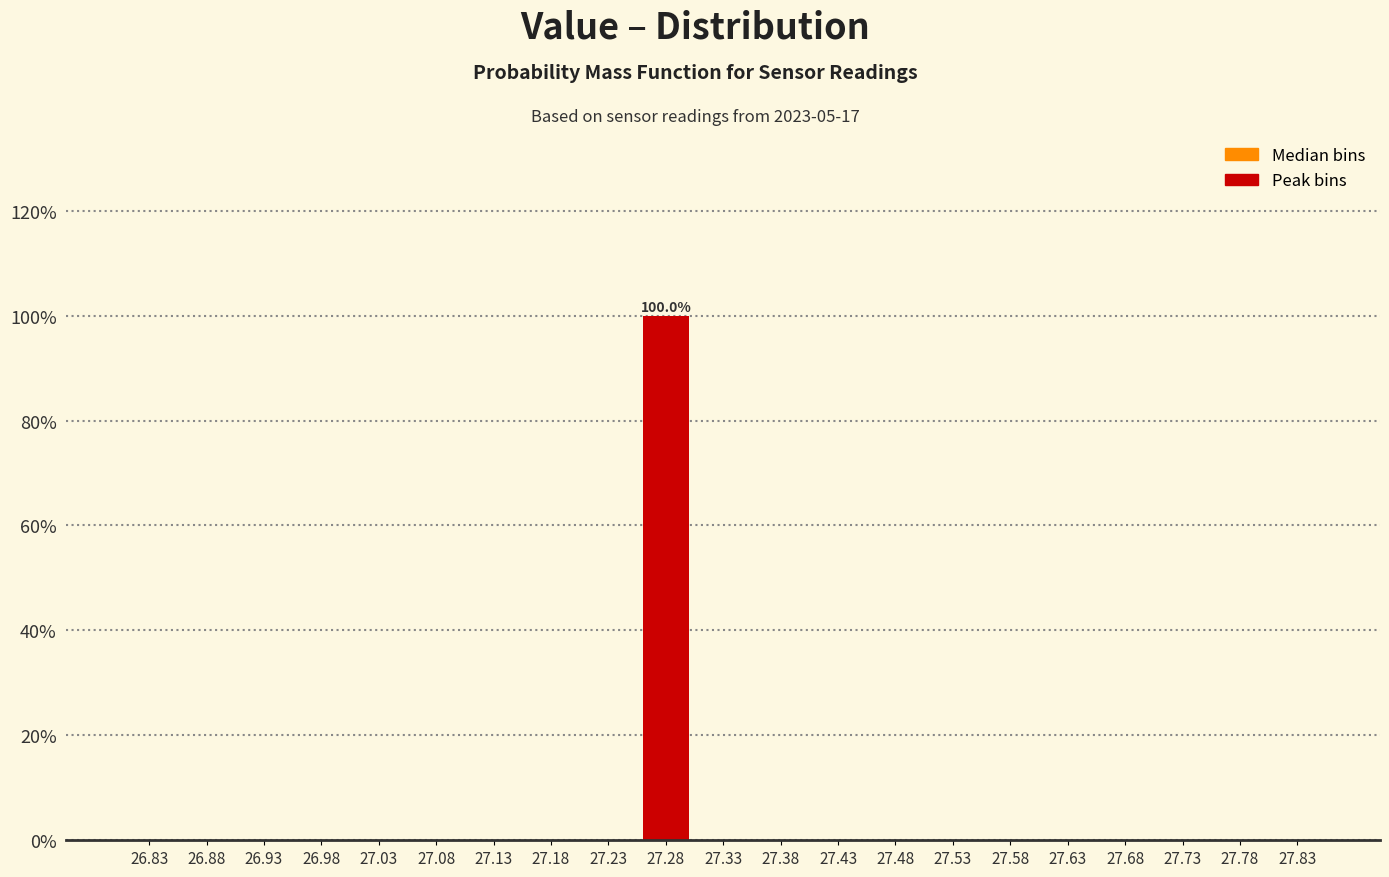

Over which range of the x-axis is the bar tallest?

27.25 to 27.30